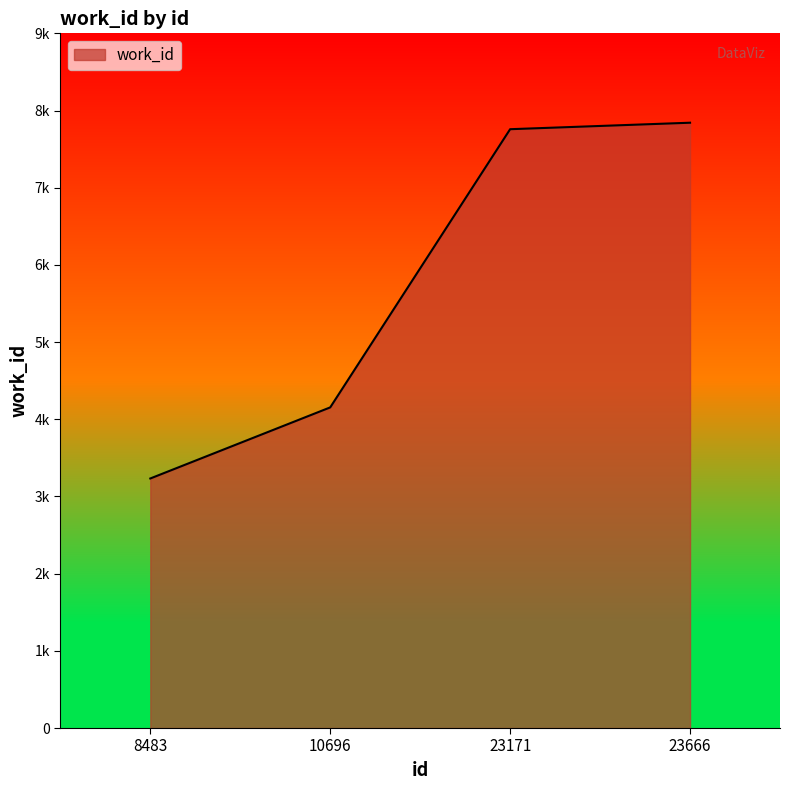

Which label corresponds to the smallest value in the chart?

8483